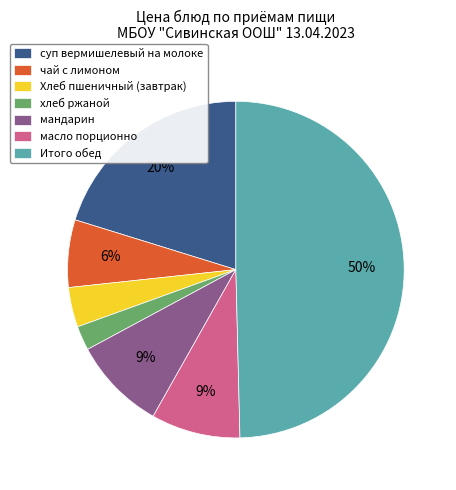

Does суп вермишелевый на молоке account for over 50% of the chart?

No